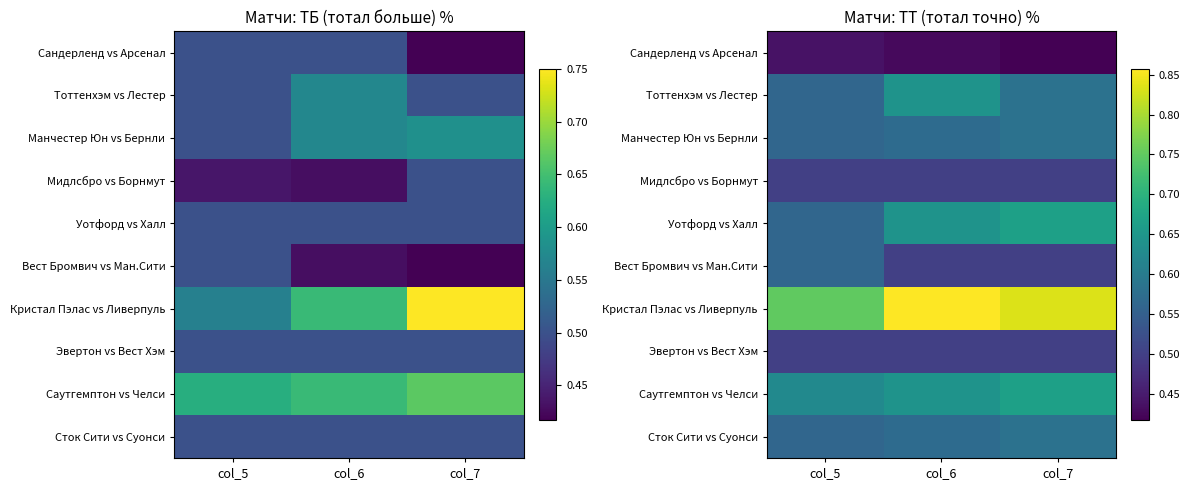

What is the total value across all series at col_5?

5.6